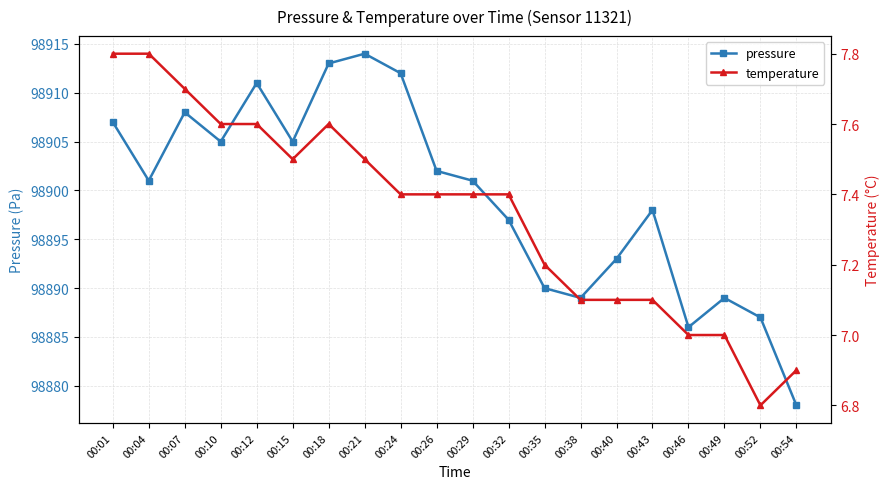

How many lines are shown in the chart?

2